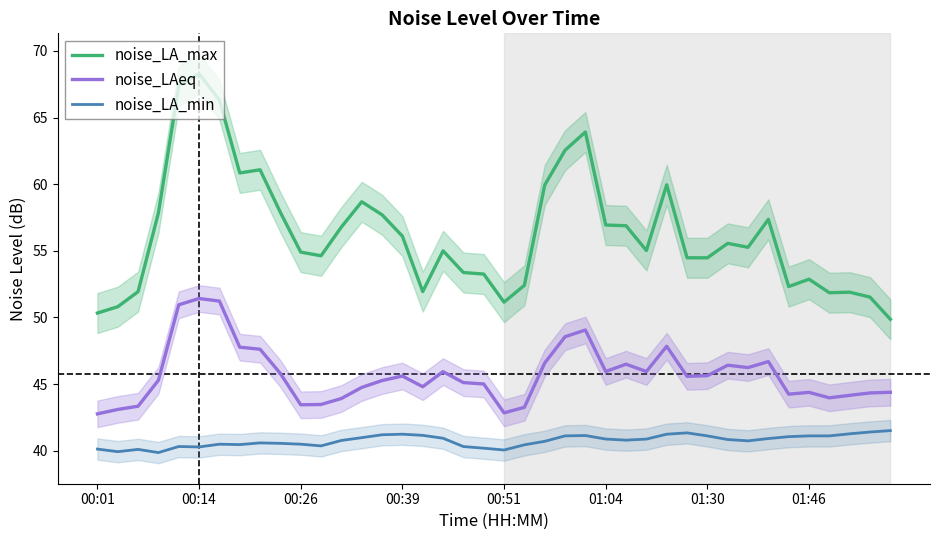

What is the difference between the maximum and minimum values in the noise_LAeq series?

8.7